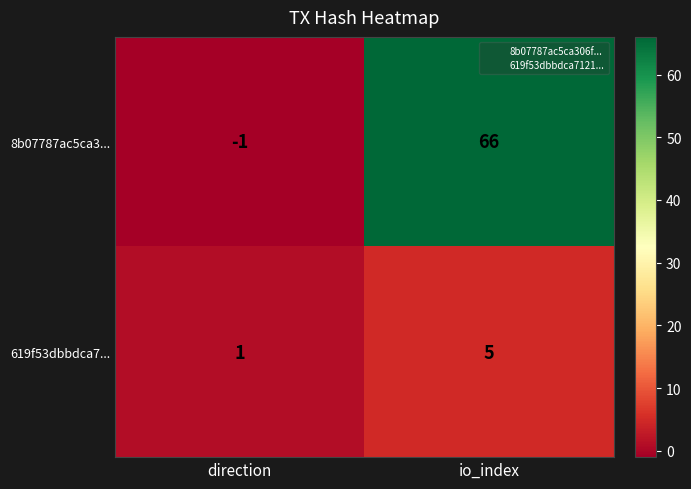

At which category does the chart reach its peak across all series?

io_index